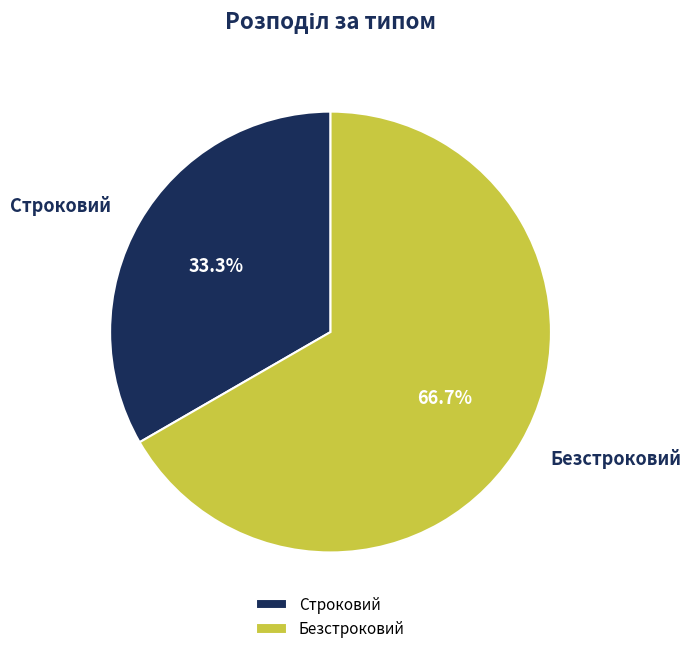

Which slice is the largest?

Безстроковий